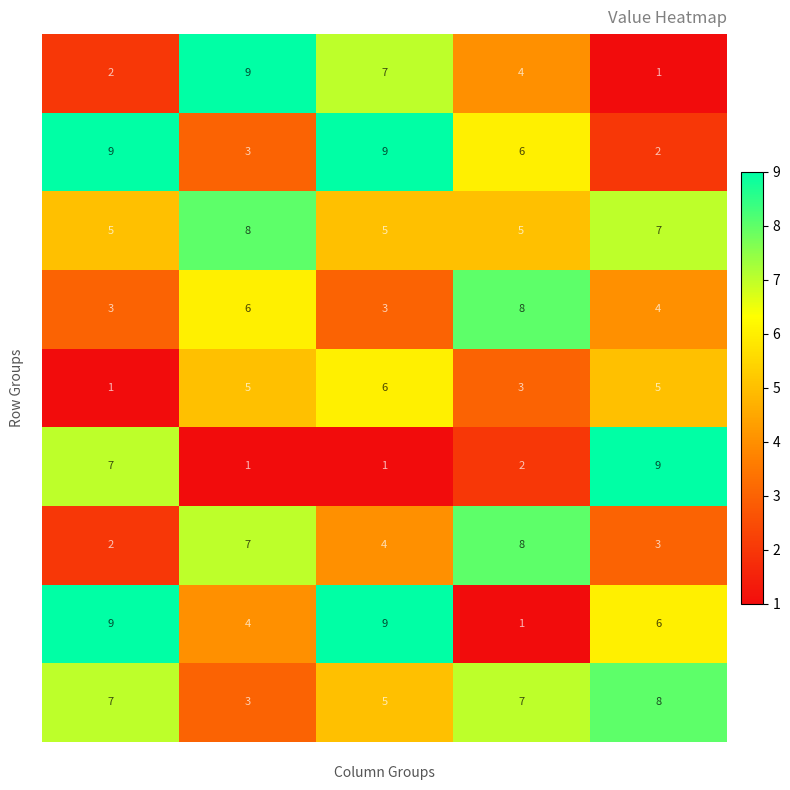

What is the spread (max minus min) of values at col1?

8